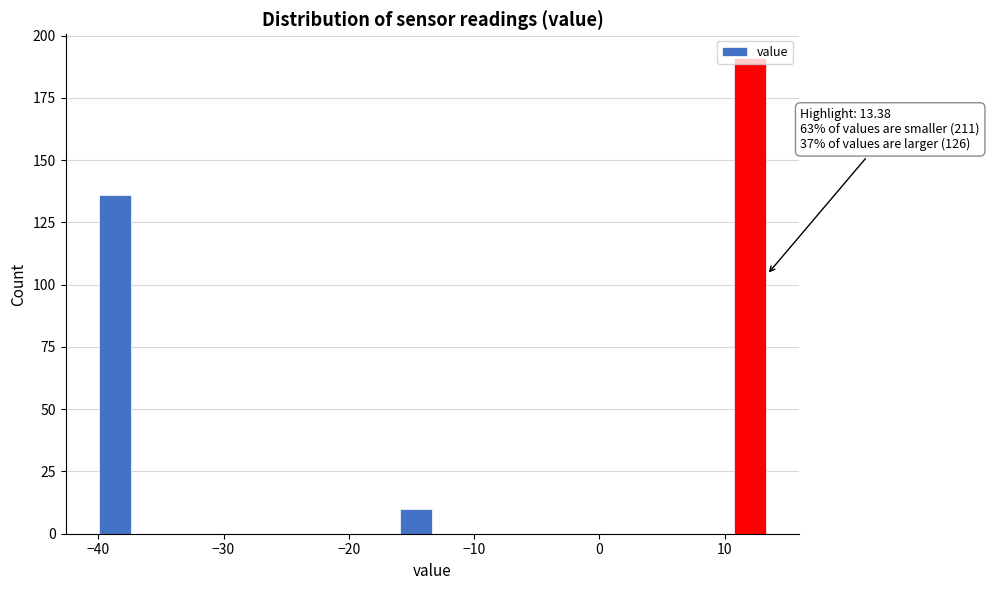

Read against the x-axis, roughly where is the centre of the tallest bar?

12